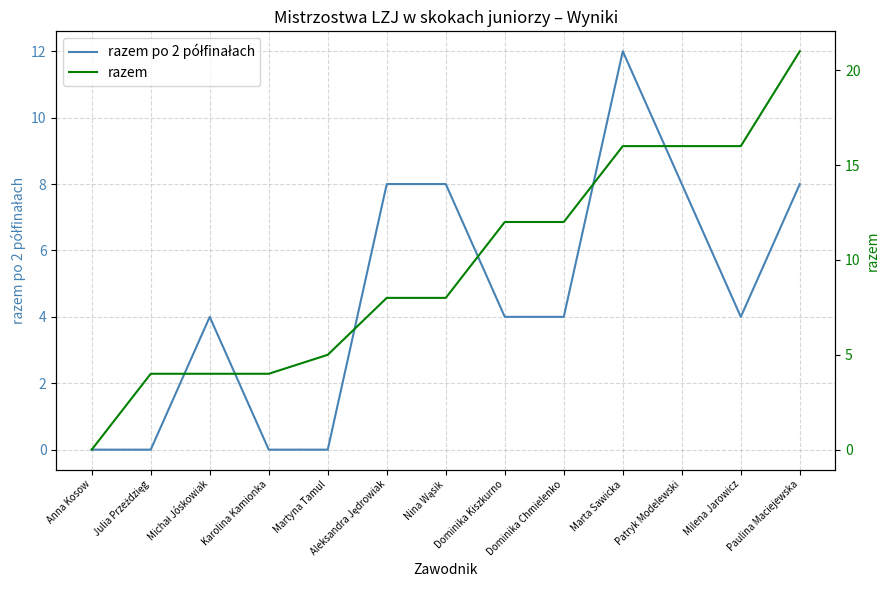

True or false: razem and razem po 2 półfinałach intersect in this chart.

False